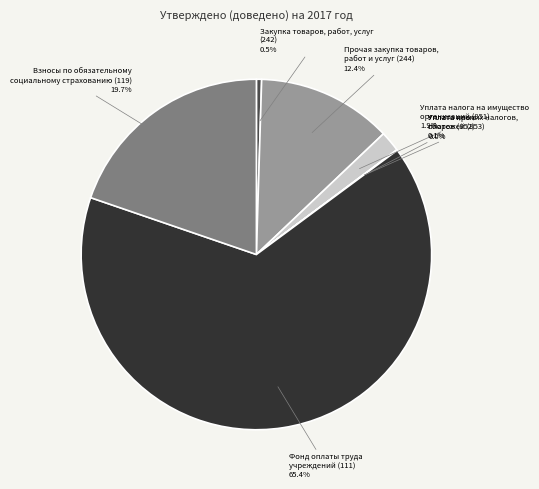

Is there any slice that represents more than half of the pie?

Yes